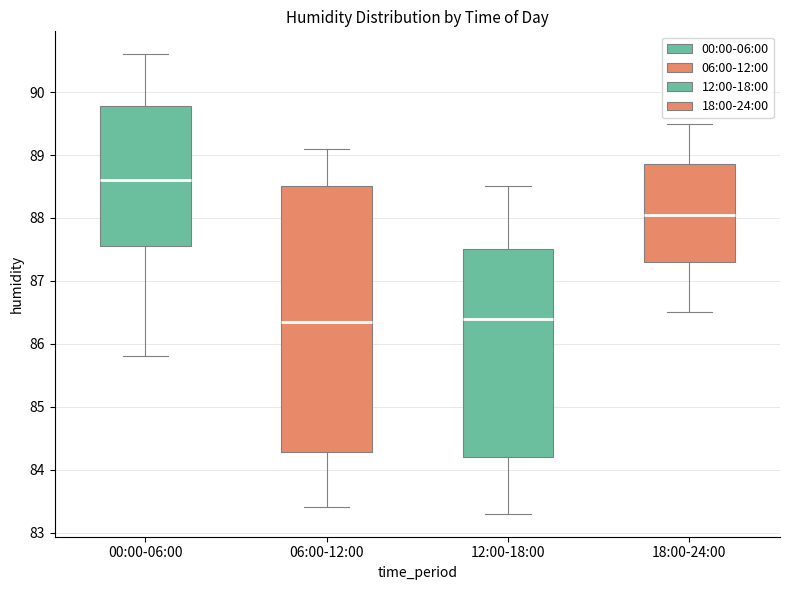

Reading left to right, transcribe this box plot: for each box, give where its median line is, the range the box spans, and where its two whiskers end, as read against the y-axis. The values are not printed on the chart, so give them approximately, as read against the axis.

00:00-06:00: median 88.6, box 87.6 to 89.8, whiskers 85.8 to 90.6
06:00-12:00: median 86.4, box 84.3 to 88.5, whiskers 83.4 to 89.1
12:00-18:00: median 86.4, box 84.2 to 87.5, whiskers 83.3 to 88.5
18:00-24:00: median 88.1, box 87.3 to 88.9, whiskers 86.5 to 89.5